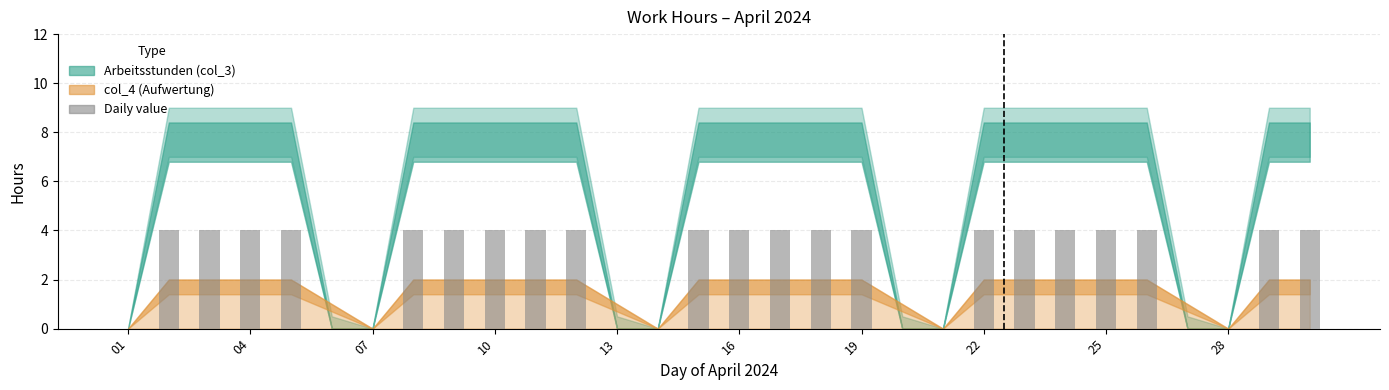

What is the sum of all values?

84